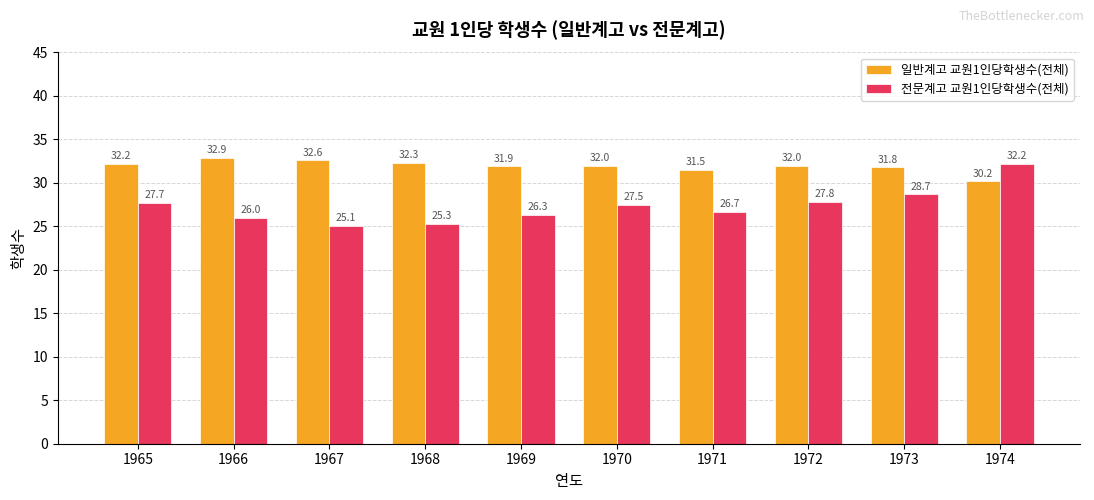

At which category is the sum across all series the highest?

1974